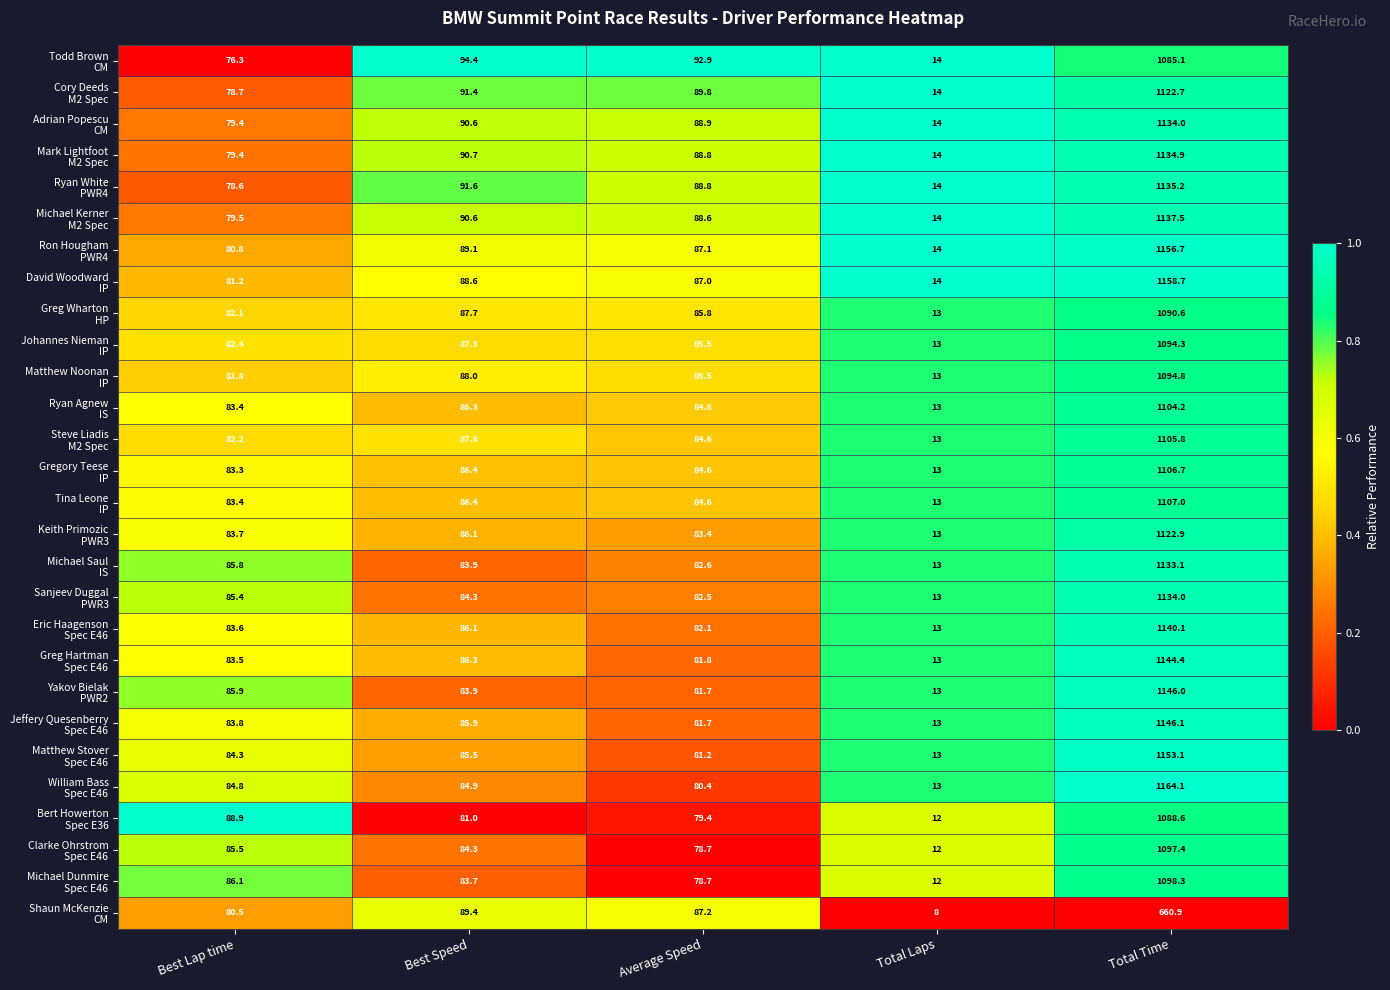

At which category is the sum across all series the highest?

Total Time